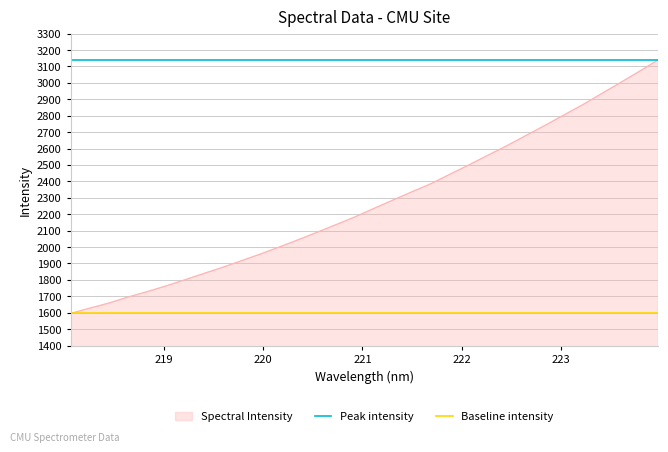

What is the lowest value of the Spectral Intensity series?

1595.5